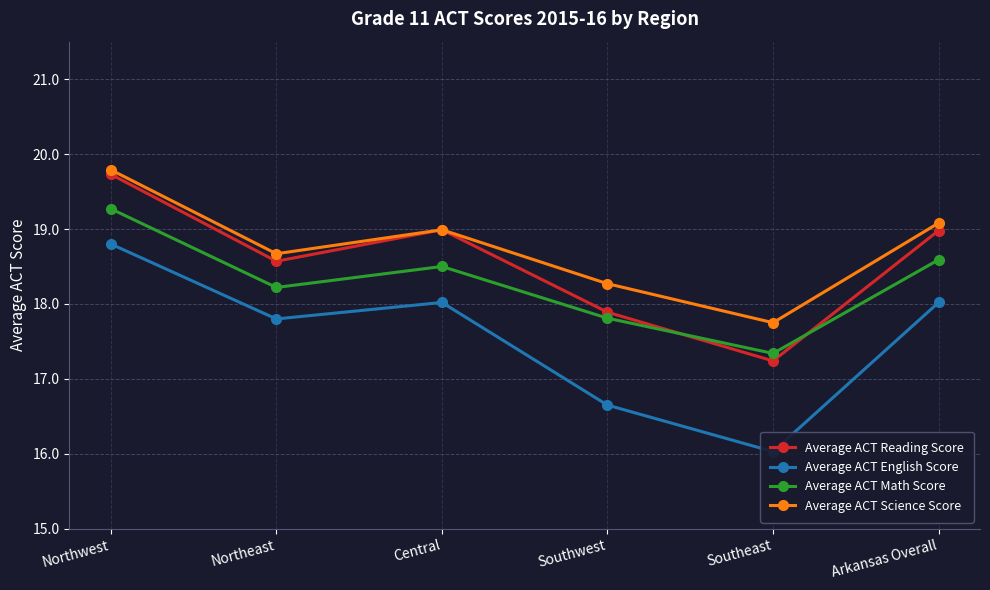

Reading left to right, transcribe all the data shown in this chart.

Average ACT Reading Score: Northwest=19.7	Northeast=18.6	Central=19.0	Southwest=17.9	Southeast=17.2	Arkansas Overall=19.0
Average ACT English Score: Northwest=18.8	Northeast=17.8	Central=18.0	Southwest=16.6	Southeast=16.0	Arkansas Overall=18.0
Average ACT Math Score: Northwest=19.3	Northeast=18.2	Central=18.5	Southwest=17.8	Southeast=17.3	Arkansas Overall=18.6
Average ACT Science Score: Northwest=19.8	Northeast=18.7	Central=19.0	Southwest=18.3	Southeast=17.8	Arkansas Overall=19.1